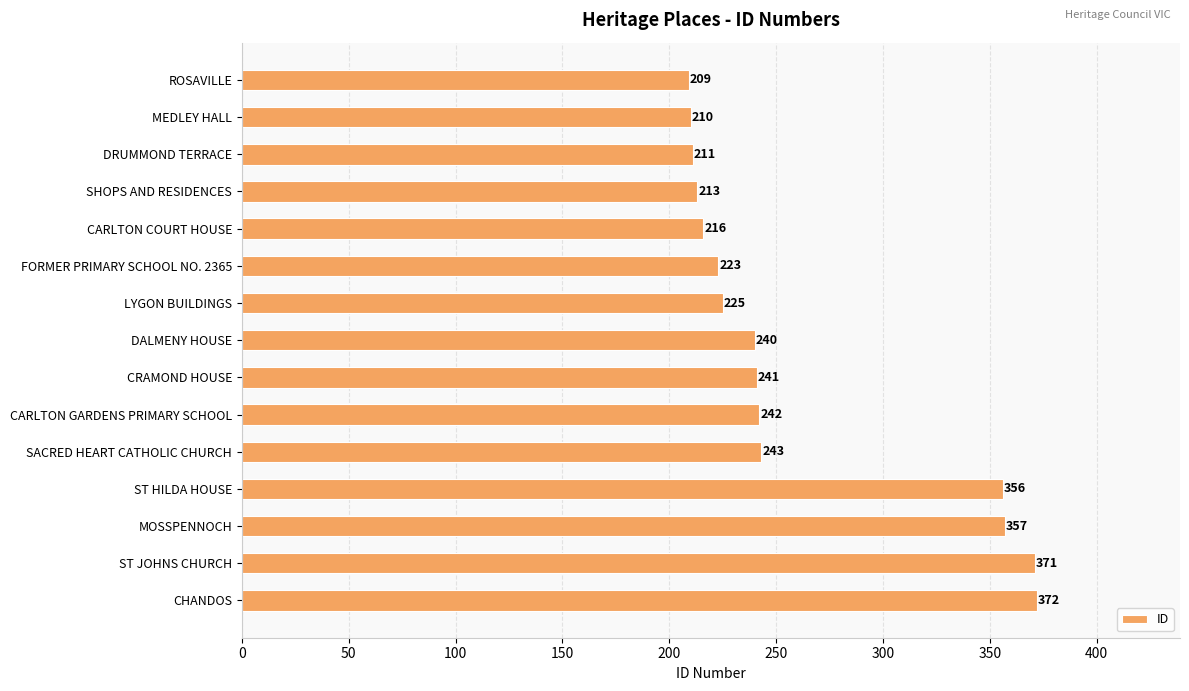

What position from the bottom is ST JOHNS CHURCH?

2